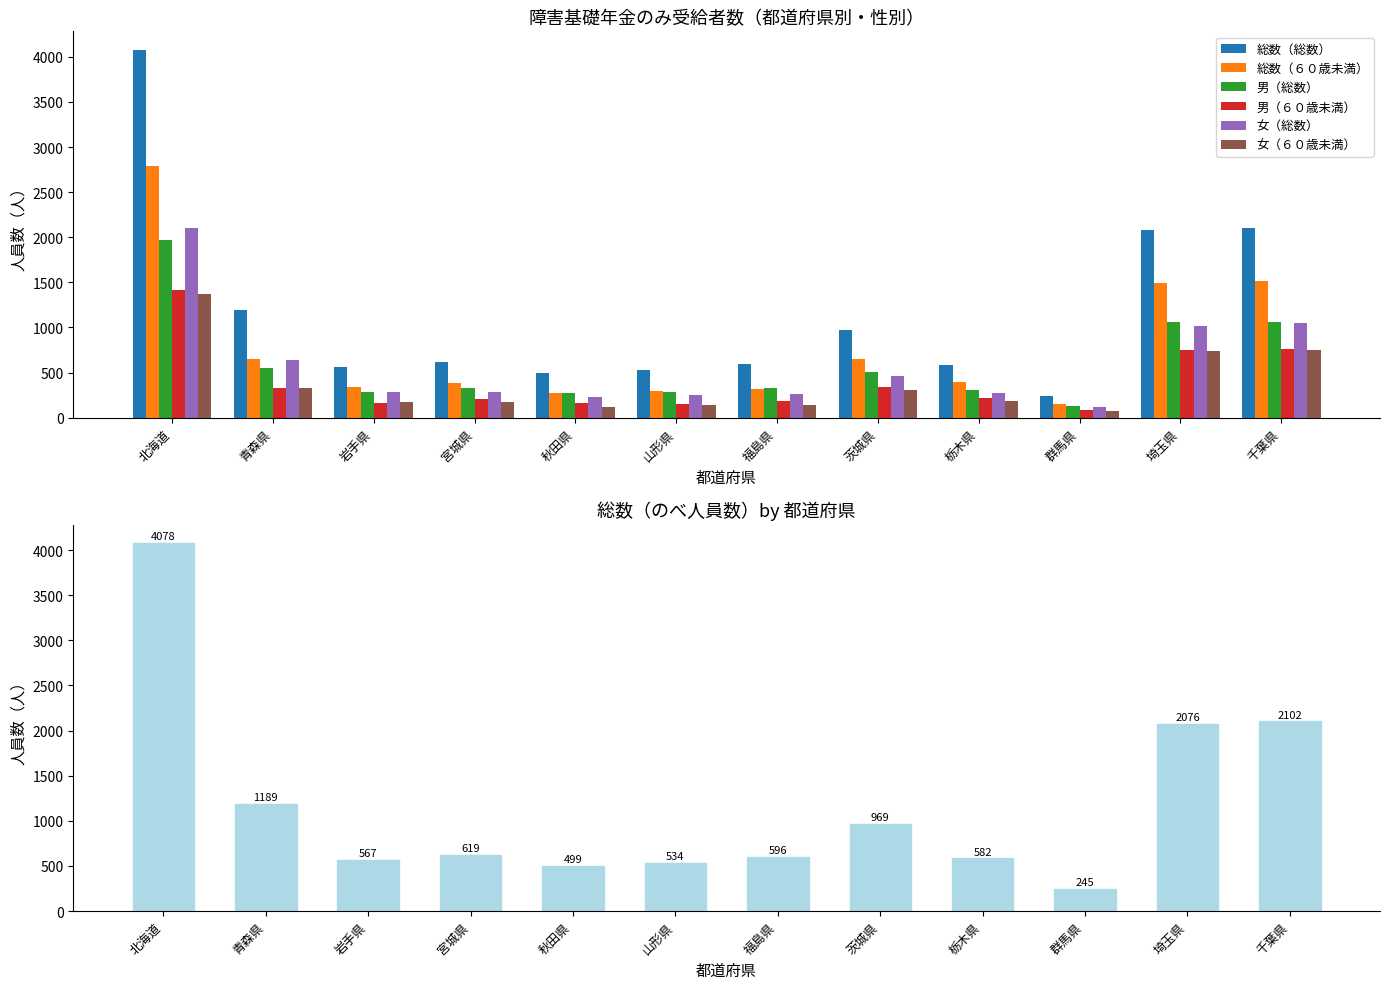

Reading left to right, list all the values displayed in this chart.

総数（総数）: 北海道=4078	青森県=1189	岩手県=567	宮城県=619	秋田県=499	山形県=534	福島県=596	茨城県=969	栃木県=582	群馬県=245	埼玉県=2076	千葉県=2102
総数（６０歳未満）: 北海道=2791	青森県=655	岩手県=335	宮城県=387	秋田県=278	山形県=294	福島県=321	茨城県=652	栃木県=396	群馬県=155	埼玉県=1495	千葉県=1510
男（総数）: 北海道=1973	青森県=547	岩手県=282	宮城県=329	秋田県=271	山形県=284	福島県=329	茨城県=504	栃木県=310	群馬県=127	埼玉県=1056	千葉県=1056
男（６０歳未満）: 北海道=1417	青森県=325	岩手県=166	宮城県=209	秋田県=160	山形県=154	福島県=183	茨城県=341	栃木県=215	群馬県=80	埼玉県=751	千葉県=758
女（総数）: 北海道=2105	青森県=642	岩手県=285	宮城県=290	秋田県=228	山形県=250	福島県=267	茨城県=465	栃木県=272	群馬県=118	埼玉県=1020	千葉県=1046
女（６０歳未満）: 北海道=1374	青森県=330	岩手県=169	宮城県=178	秋田県=118	山形県=140	福島県=138	茨城県=311	栃木県=181	群馬県=75	埼玉県=744	千葉県=752